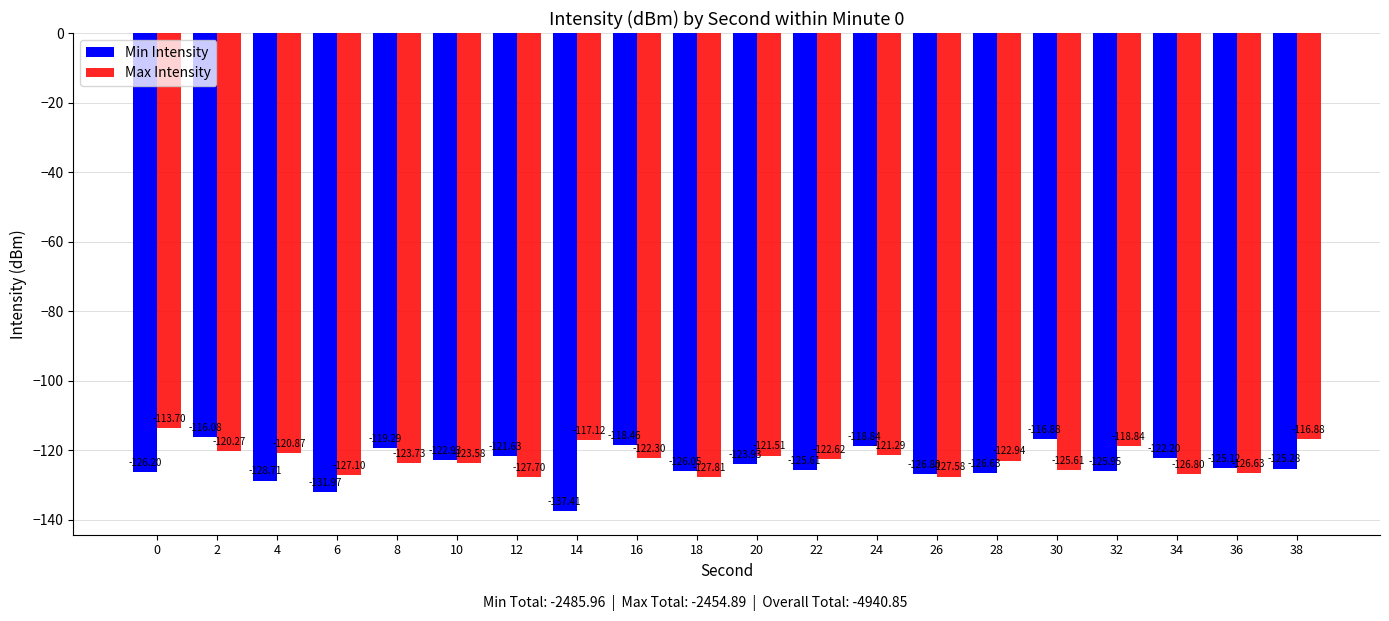

Which series has the largest total across all categories?

Max Intensity